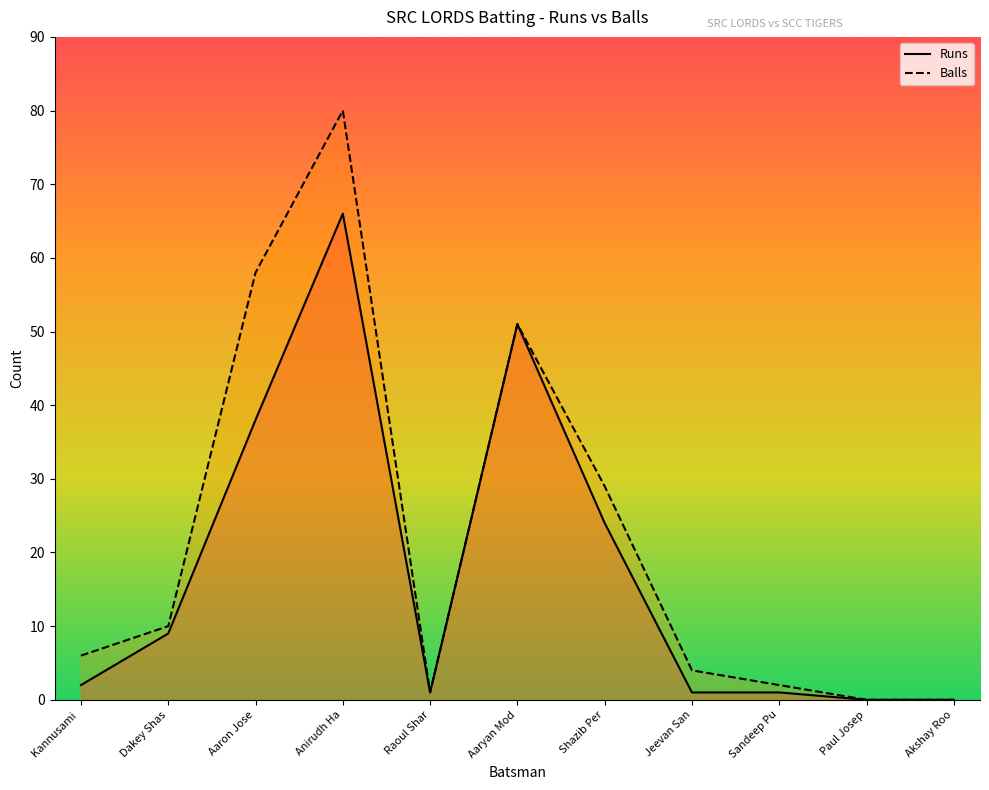

True or false: Runs and Balls cross at least once.

False